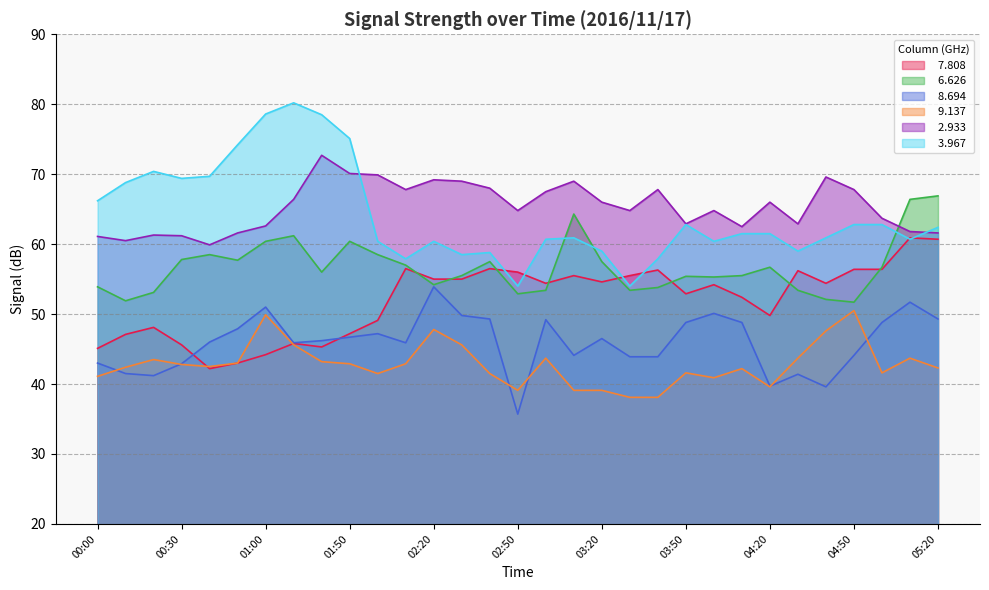

Where do   2.933 and   6.626 first cross each other?

05:00 and 05:10